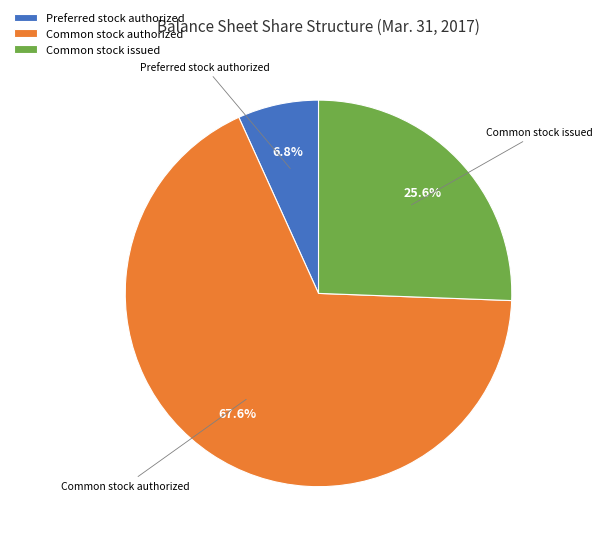

Which category has the smallest portion of the pie?

Preferred stock authorized